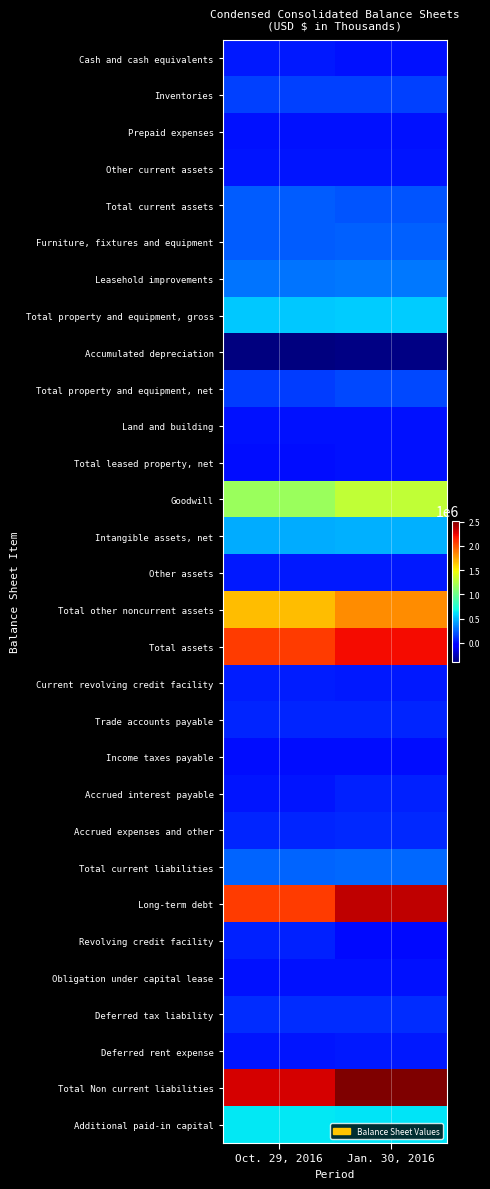

Which category has the lowest value across all series?

Oct. 29, 2016